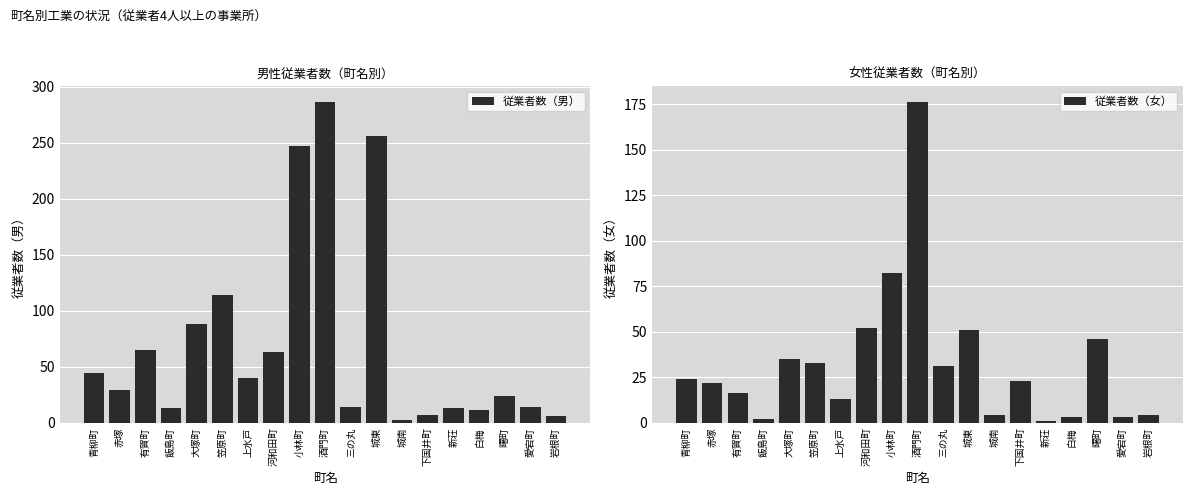

Rank the series at 愛宕町 from lowest to highest value.

従業者数（女）, 従業者数（男）